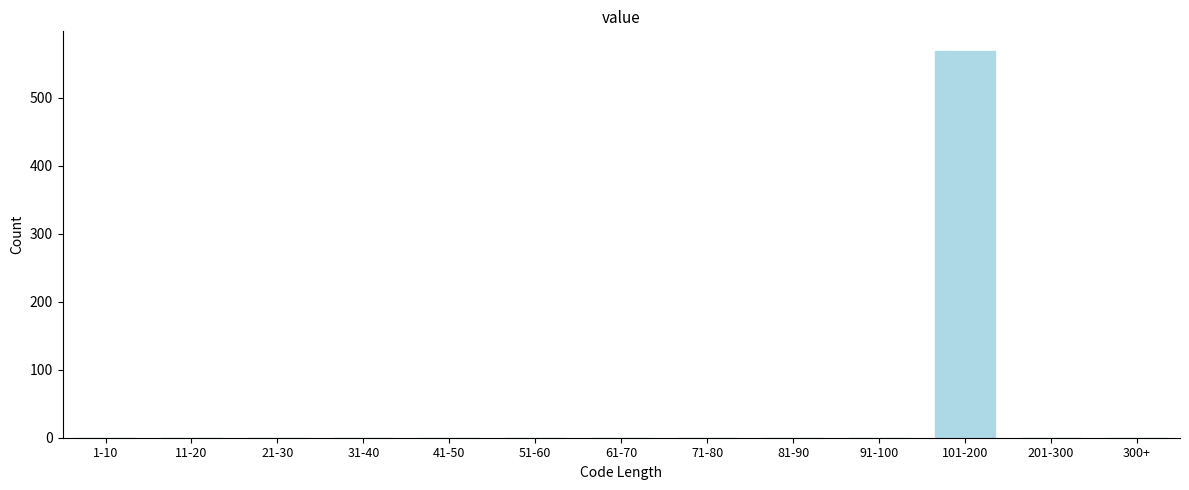

Reading left to right, extract all data points from this chart.

1-10=0	11-20=0	21-30=0	31-40=0	41-50=0	51-60=0	61-70=0	71-80=0	81-90=0	91-100=0	101-200=569	201-300=0	300+=0